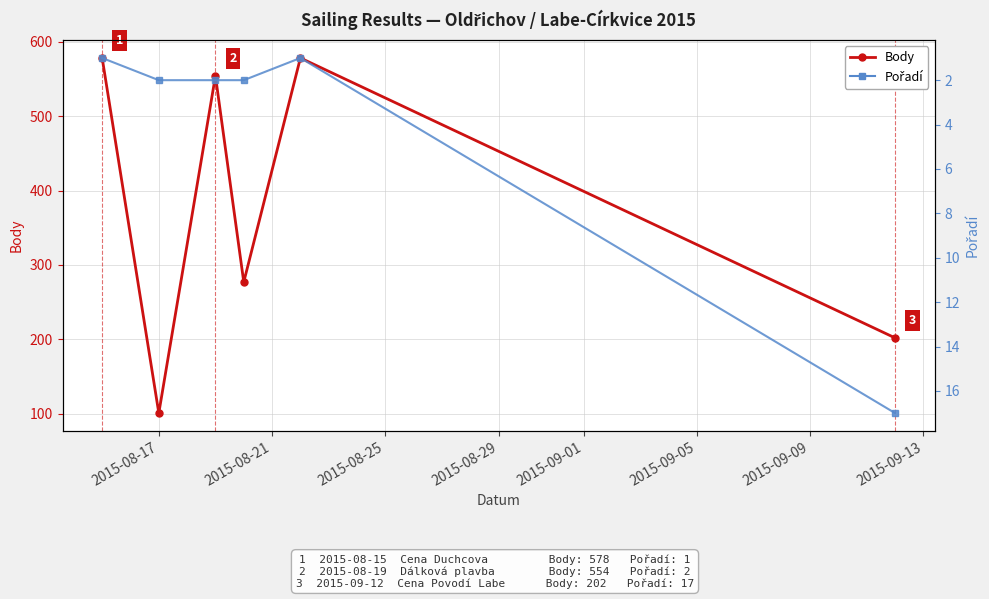

What is the difference between the maximum and minimum values in the Body series?

477